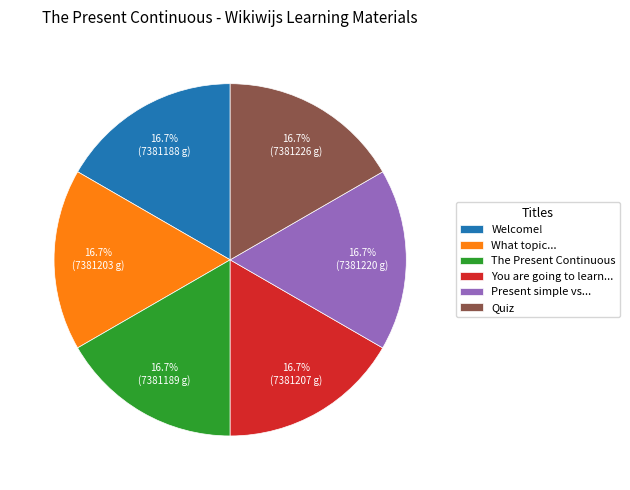

Count the number of slices in the pie.

6